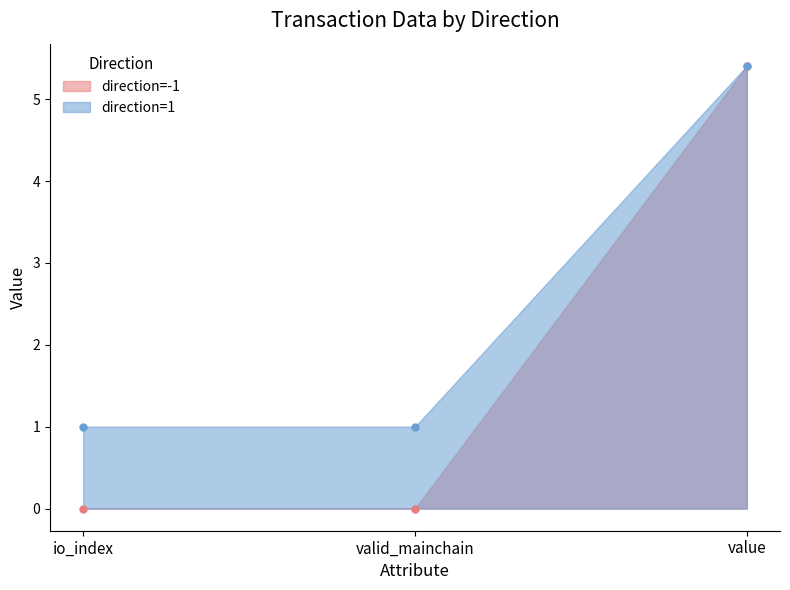

What is the label of the 2nd point from the right?

valid_mainchain